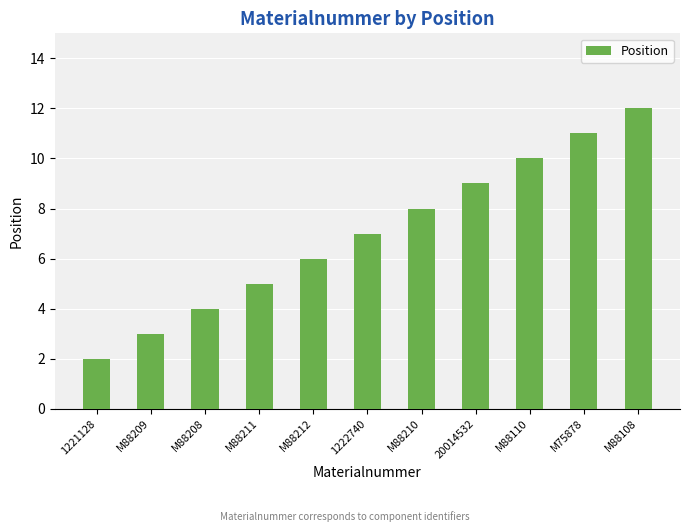

How many data points does each series have?

11